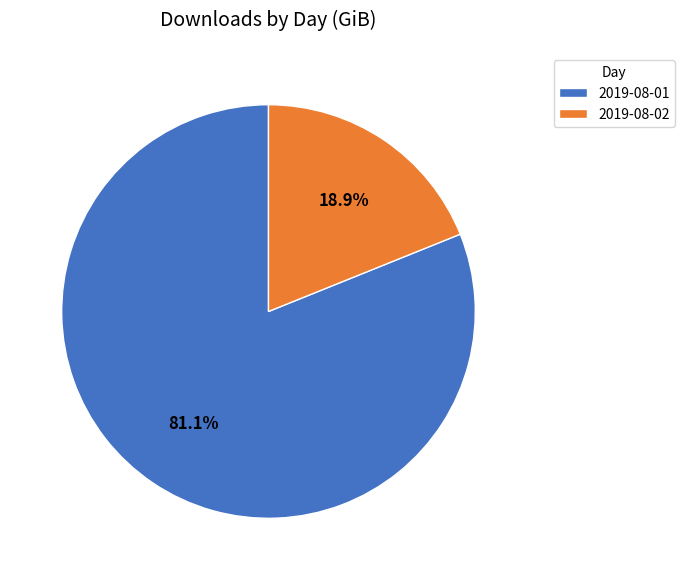

What is the total percentage of 2019-08-01 and 2019-08-02?

100.0%